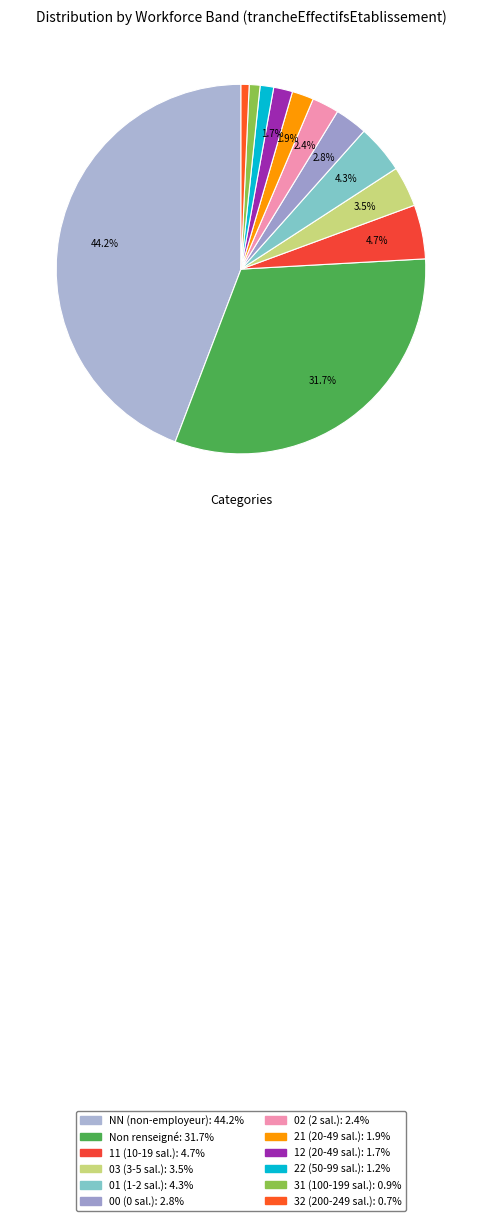

Count the number of slices in the pie.

12